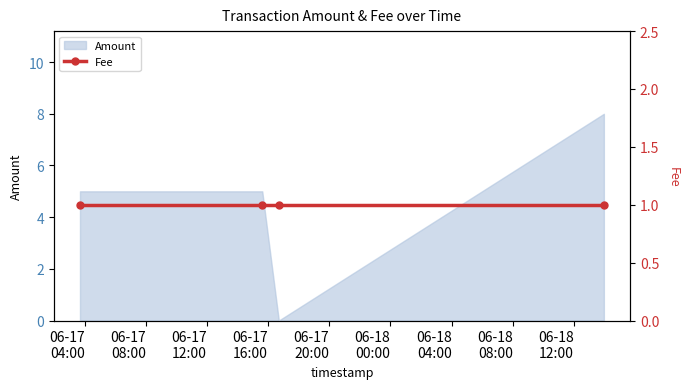

Approximately how many times larger is the value at 2016-06-17 03:42:05 compared to 2016-06-18 13:57:03?

0.6